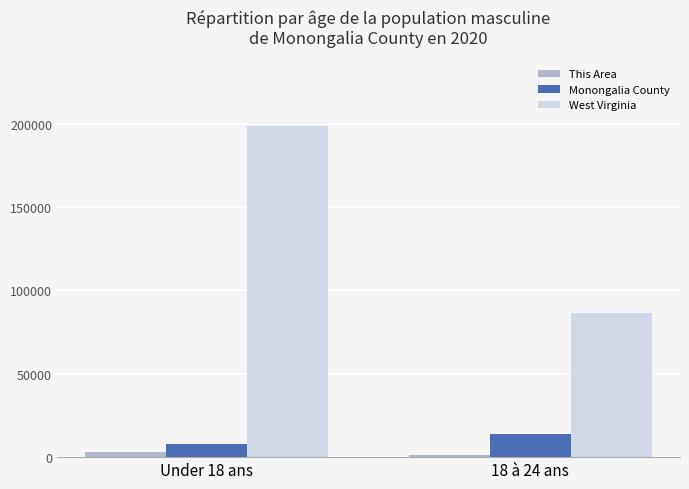

Which category has the highest value across all series?

Under 18 ans